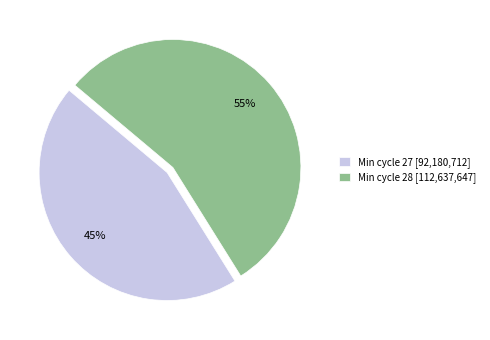

Which slice is the largest?

Min cycle 28 [112,637,647]